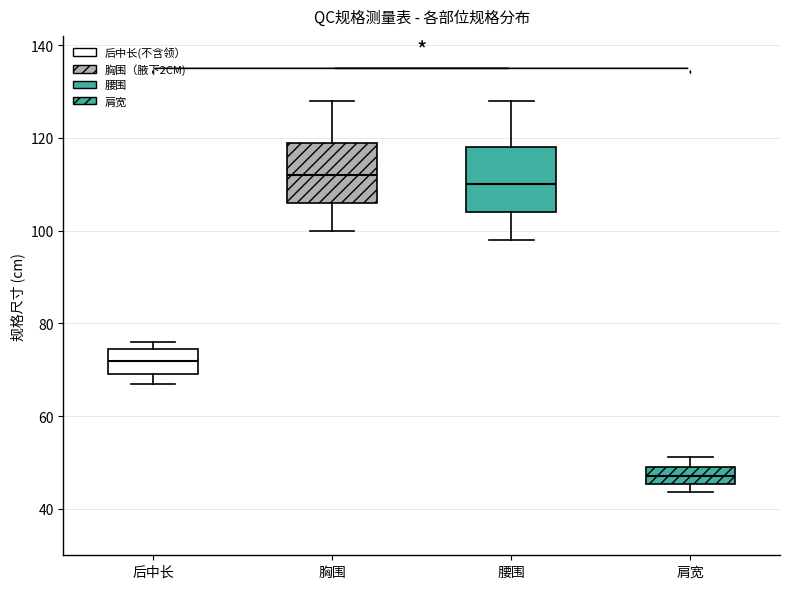

Reading left to right, read every box against the y-axis: the position of its median line, the range the box covers, and the ends of its whiskers. The values are not printed on the chart, so give them approximately, as read against the axis.

后中长: median 72, box 70 to 74, whiskers 68 to 76
胸围: median 112, box 106 to 120, whiskers 100 to 128
腰围: median 110, box 104 to 118, whiskers 98 to 128
肩宽: median 48, box 46 to 50, whiskers 44 to 52